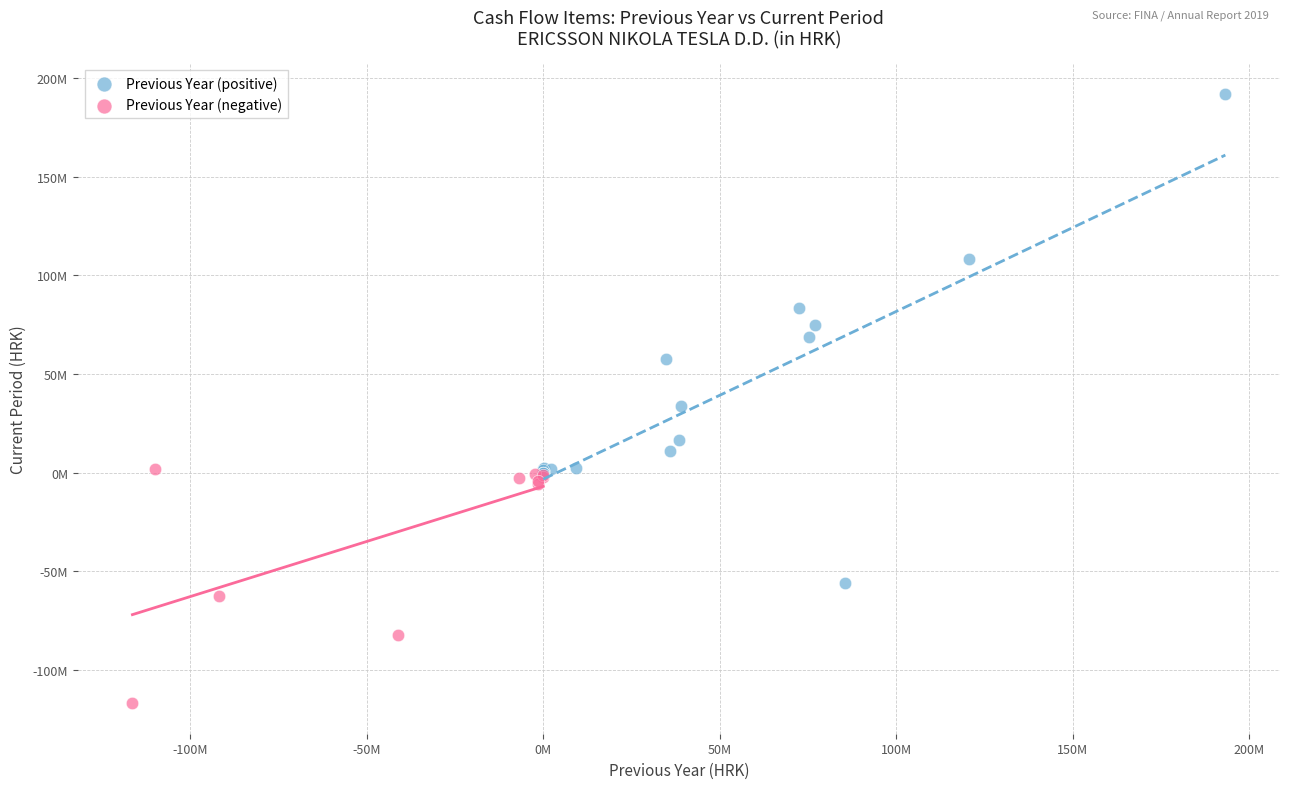

Which series contains the lowest Y value?

Previous Year (negative)